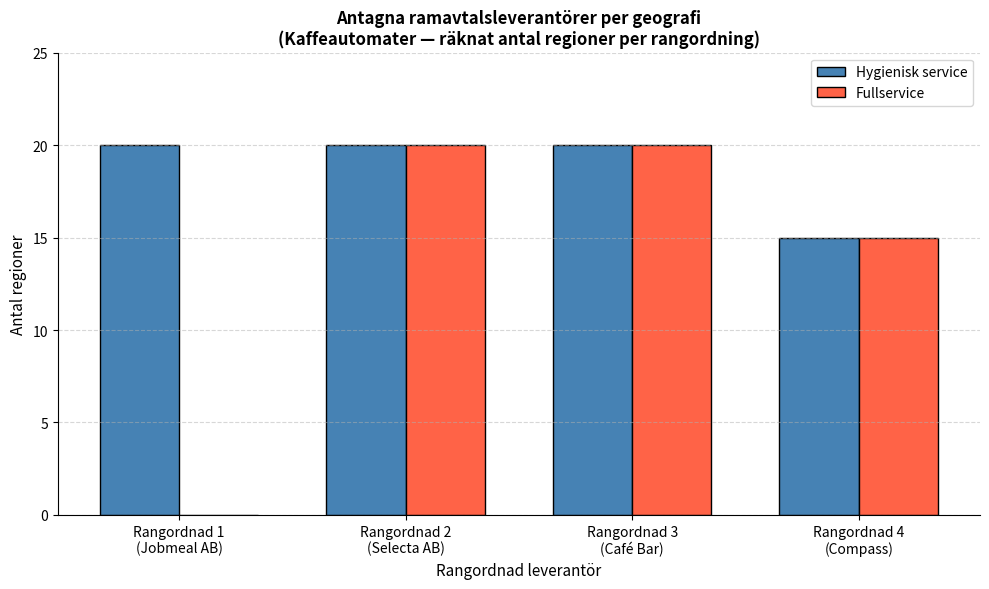

How many groups of bars are there?

4